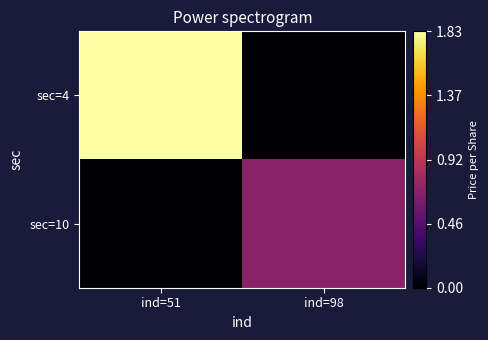

At which category does the chart reach its minimum across all series?

ind=98